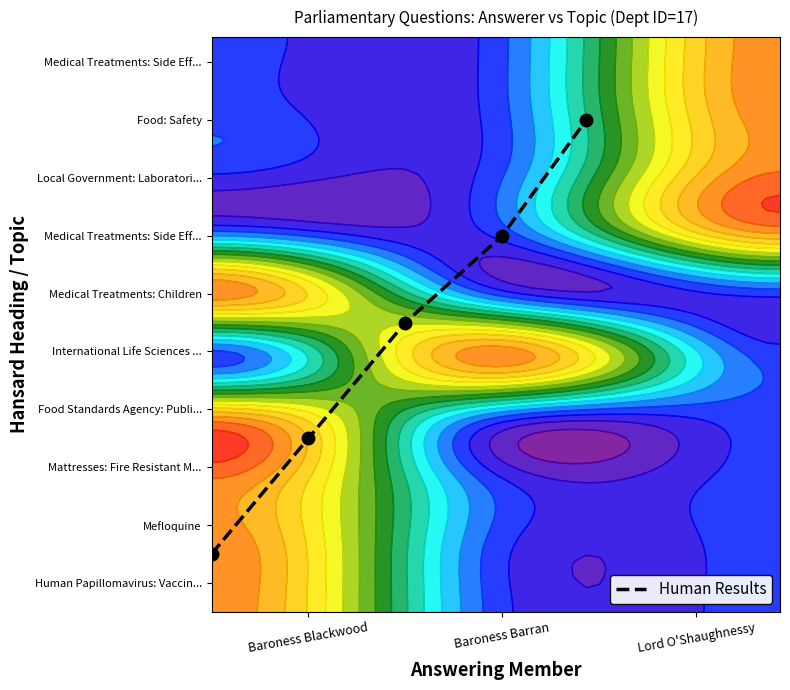

Reading right to left, transcribe all the data shown in this chart.

127.5	97.5	75.0	45.0	15.0